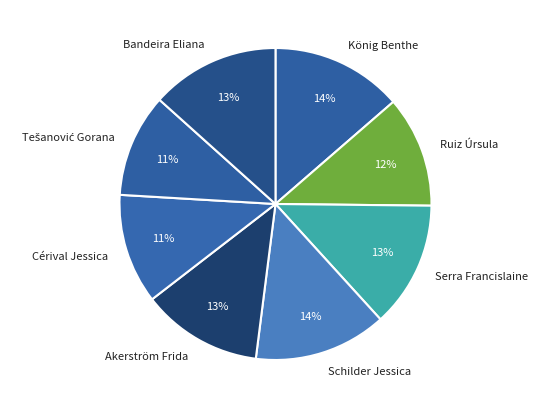

Count the number of slices in the pie.

8